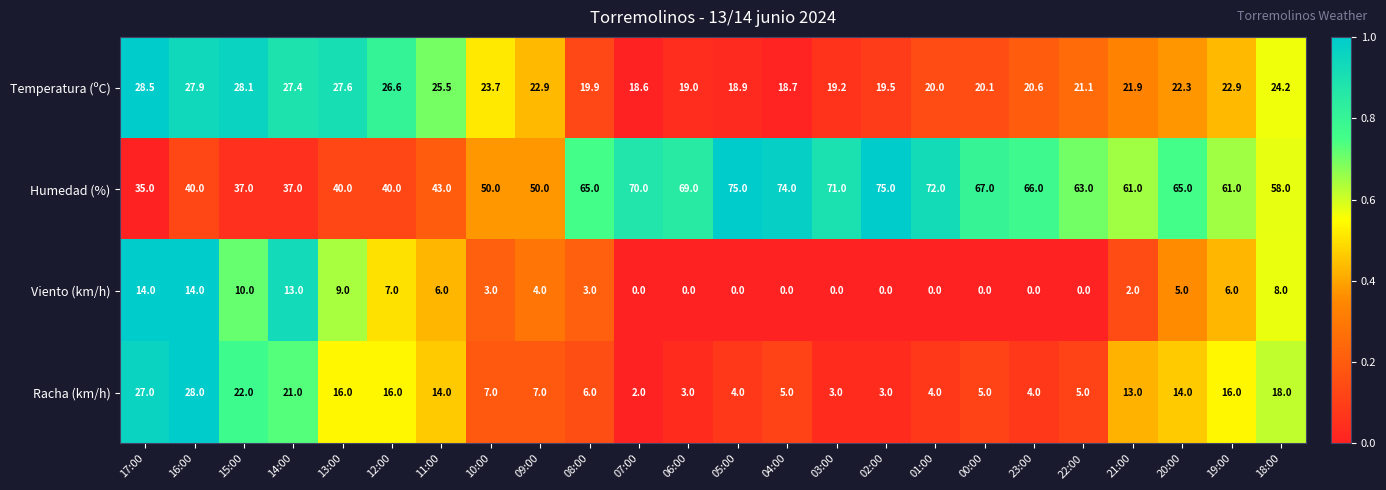

Is it true that Racha (km/h) equals 46.5 at 17:00?

False